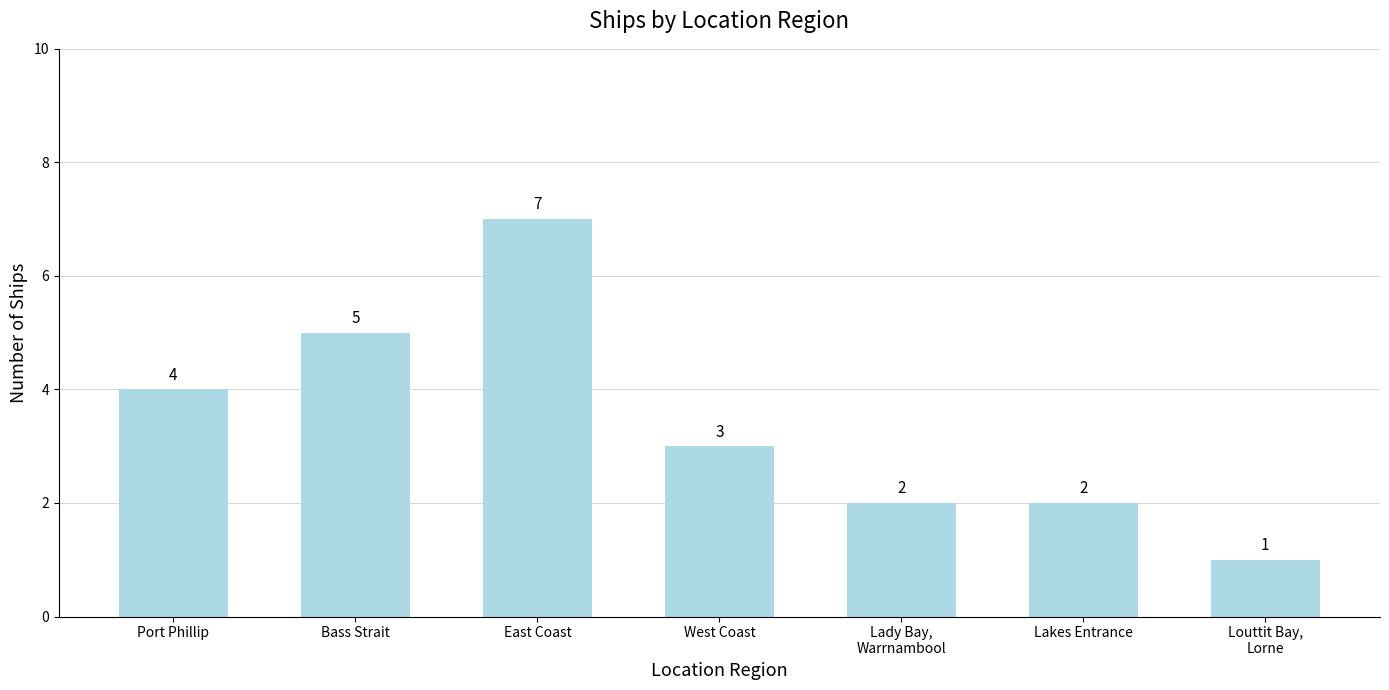

Which has a higher value, Lady Bay,
Warrnambool or Louttit Bay,
Lorne?

Lady Bay,
Warrnambool